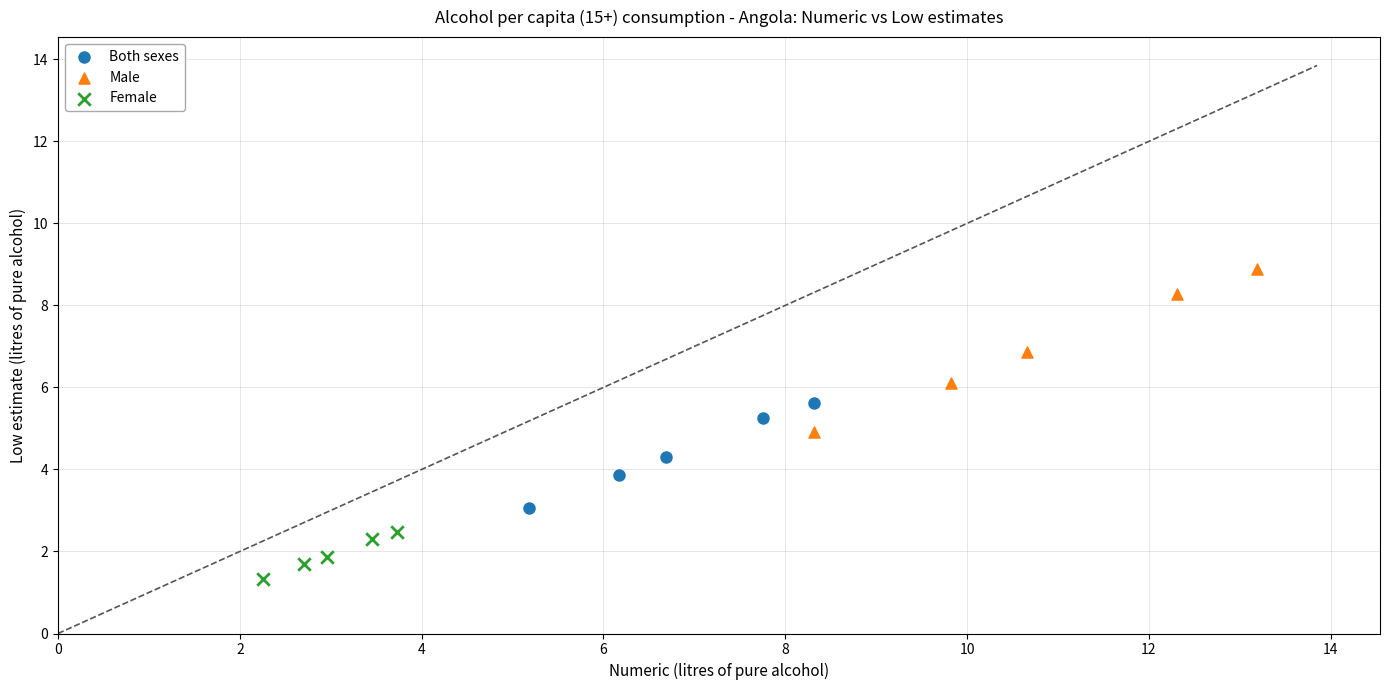

Which series contains the highest Y value?

Male